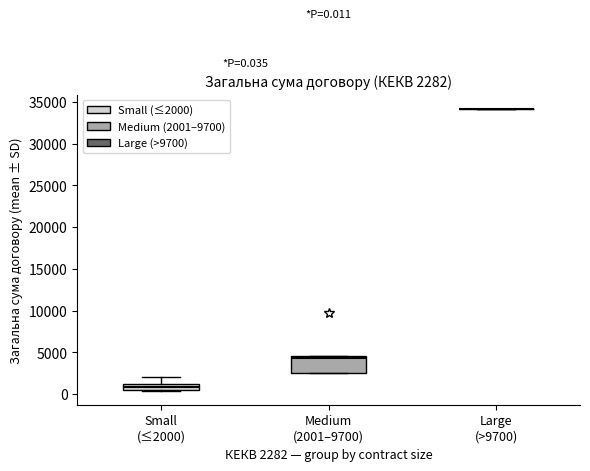

Which box is the tallest, from its lower edge to its upper edge?

Medium (2001–9700)